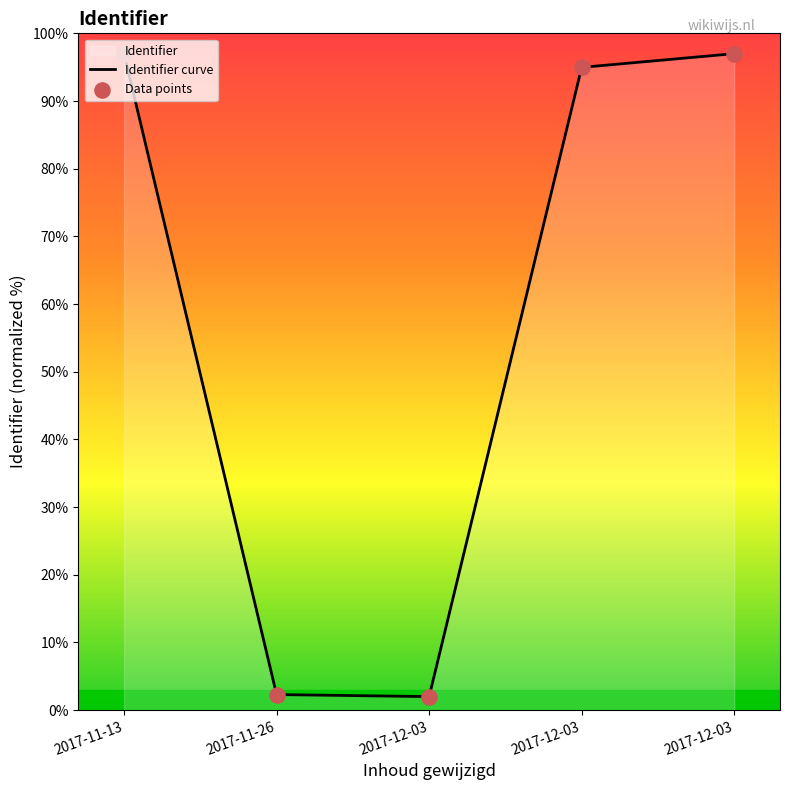

Is the value of Identifier curve at 2017-11-26 greater than the value of Data points at 2017-11-13?

No